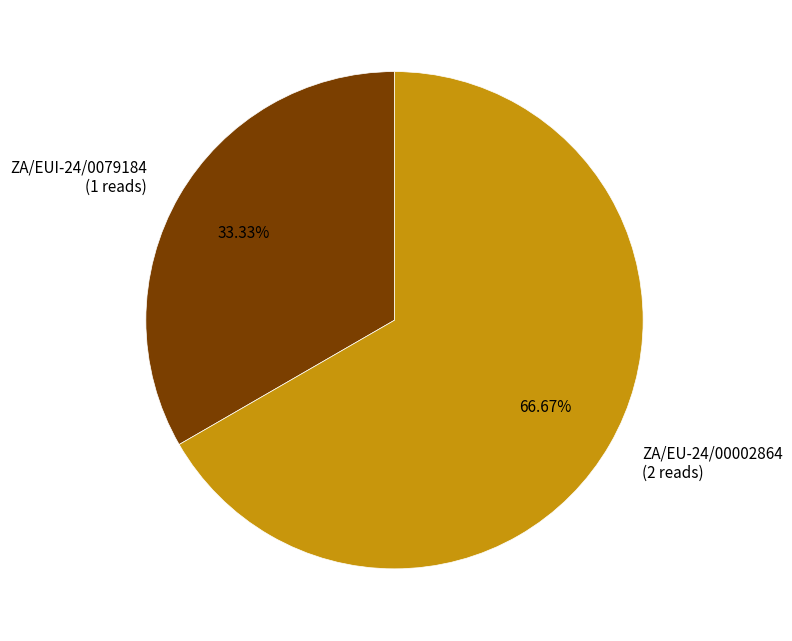

What percentage is NOT represented by ZA/EUI-24/0079184?

66.7%